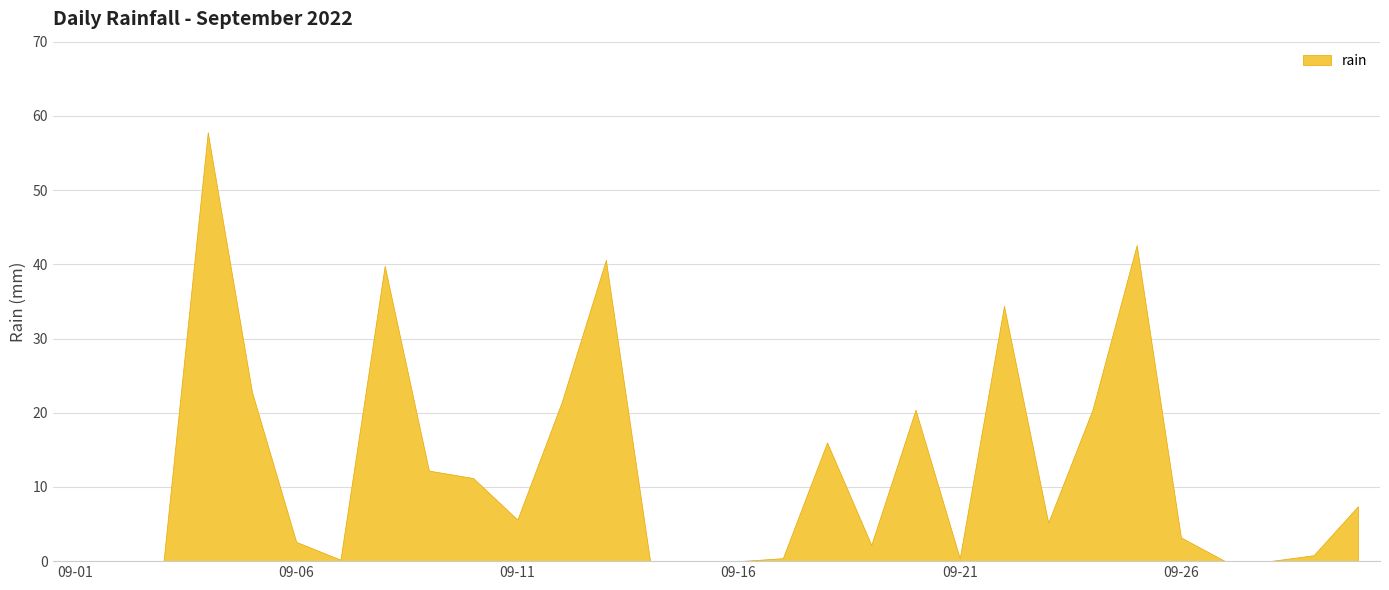

Reading left to right, transcribe all the data shown in this chart.

2022-09-01=0.0	2022-09-02=0.0	2022-09-03=0.0	2022-09-04=57.8	2022-09-05=22.8	2022-09-06=2.6	2022-09-07=0.2	2022-09-08=39.8	2022-09-09=12.2	2022-09-10=11.2	2022-09-11=5.6	2022-09-12=21.4	2022-09-13=40.6	2022-09-14=0.0	2022-09-15=0.0	2022-09-16=0.0	2022-09-17=0.4	2022-09-18=16.0	2022-09-19=2.2	2022-09-20=20.4	2022-09-21=0.4	2022-09-22=34.4	2022-09-23=5.2	2022-09-24=20.4	2022-09-25=42.6	2022-09-26=3.2	2022-09-27=0.0	2022-09-28=0.0	2022-09-29=0.8	2022-09-30=7.4